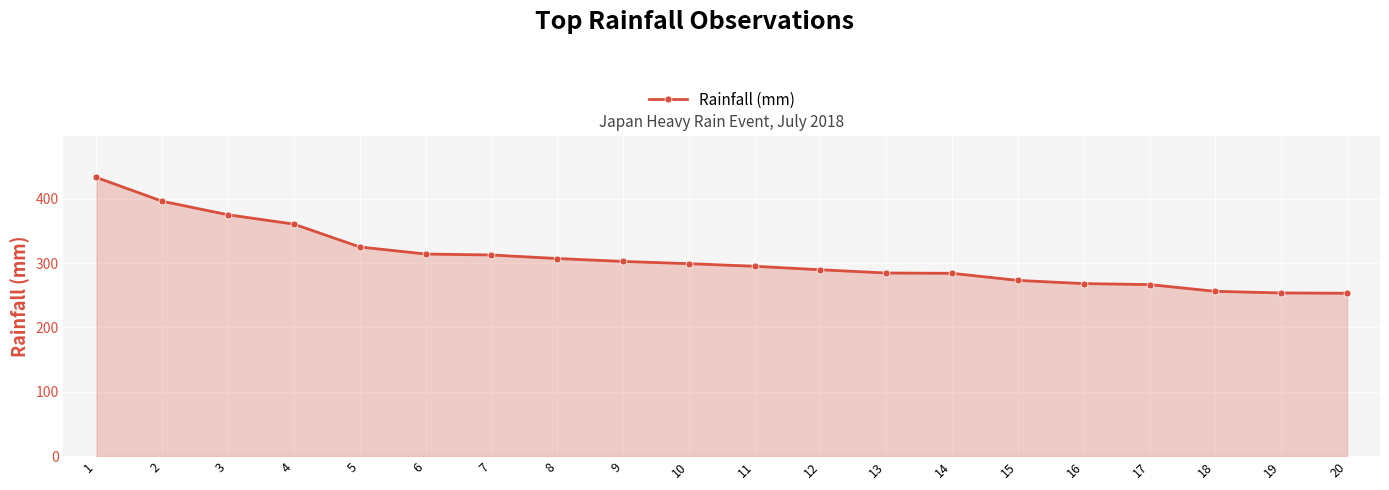

How many data points does each series have?

20